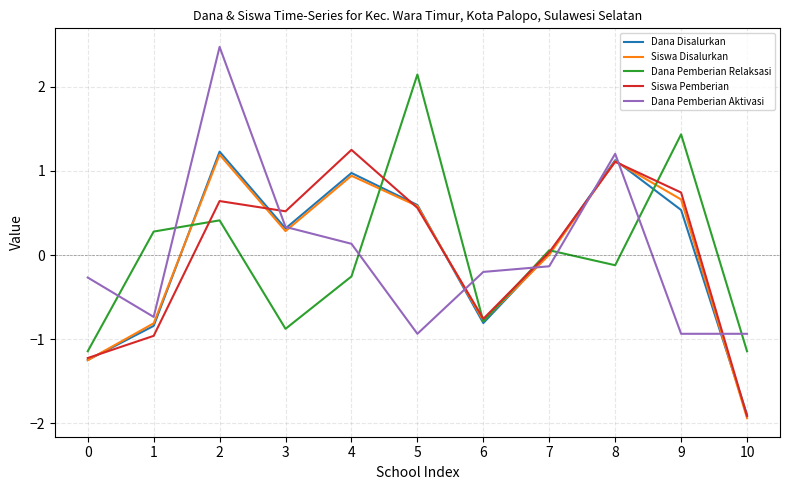

After their last crossing, which series has the higher values: Siswa Pemberian or Dana Pemberian Aktivasi?

Dana Pemberian Aktivasi